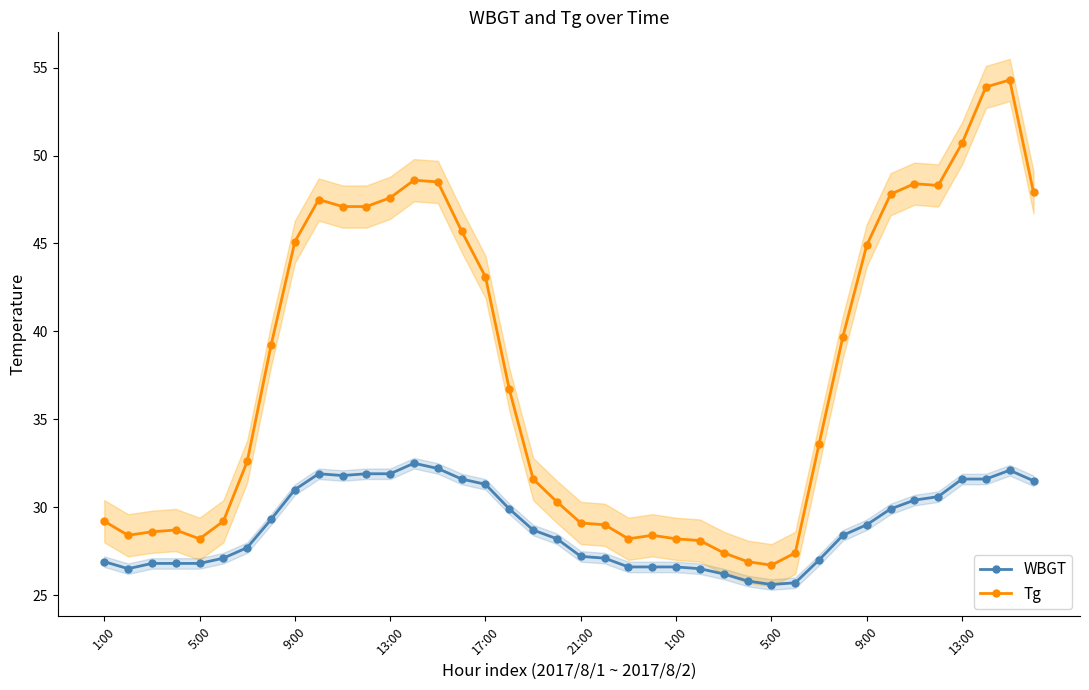

Is it true that Tg equals 29.0 at 21?

True